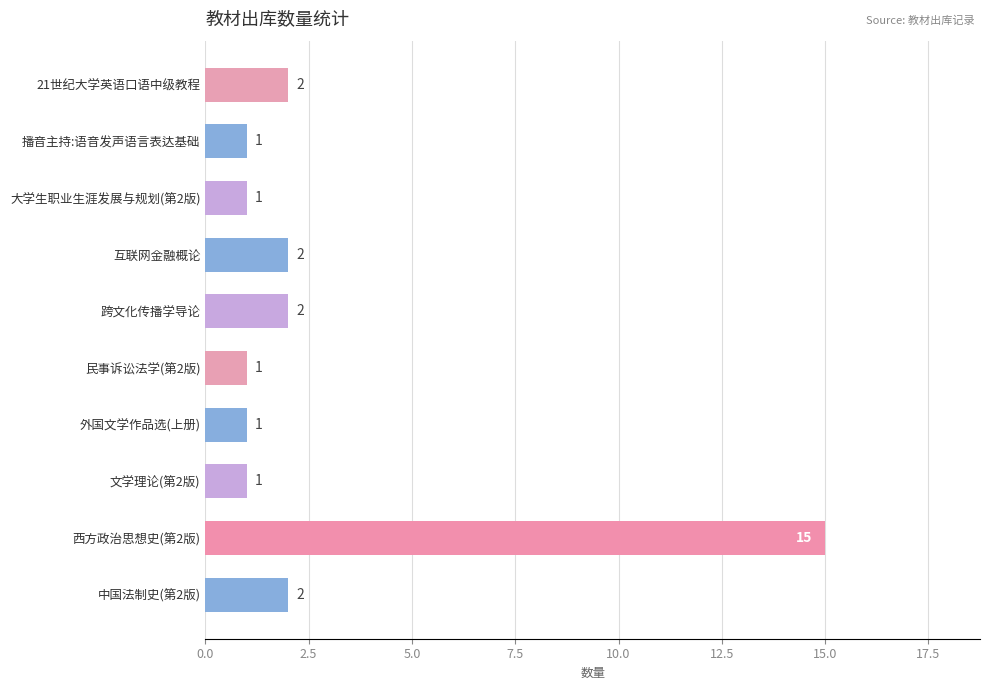

What is the label of the 3rd bar from the bottom?

文学理论(第2版)